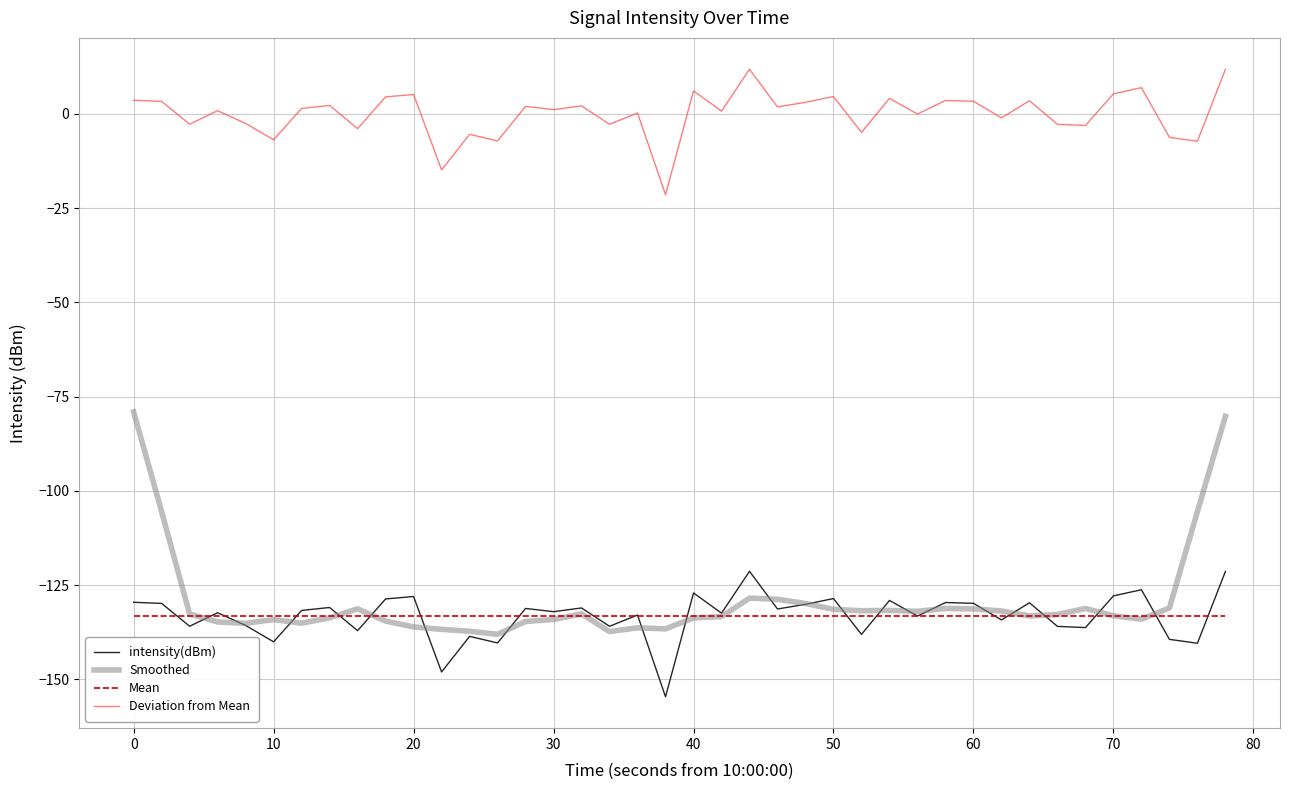

What is the highest value of the Mean series?

-133.1